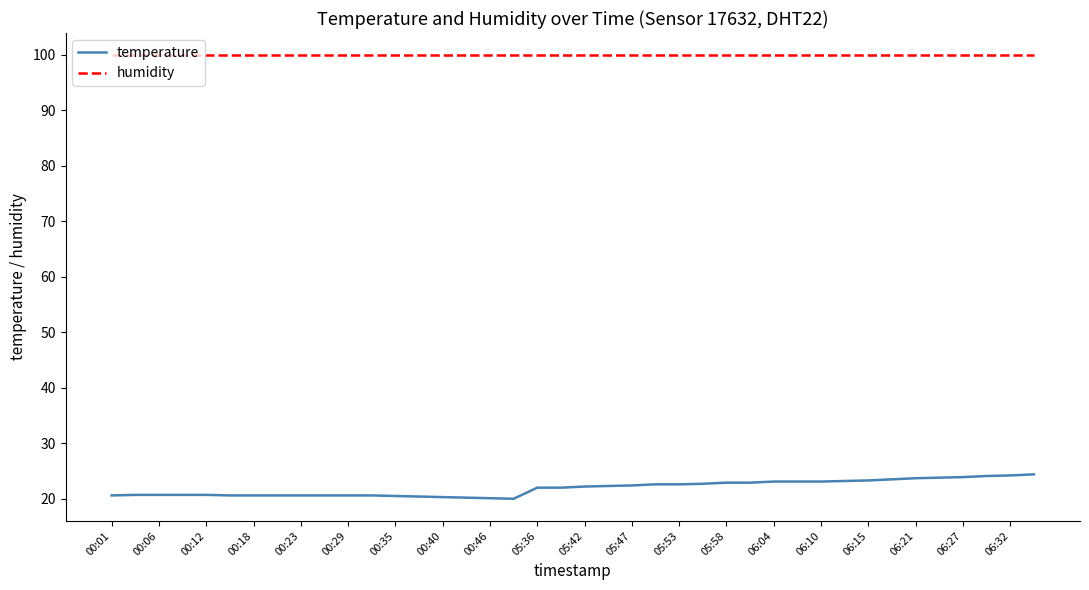

True or false: humidity and temperature intersect in this chart.

False